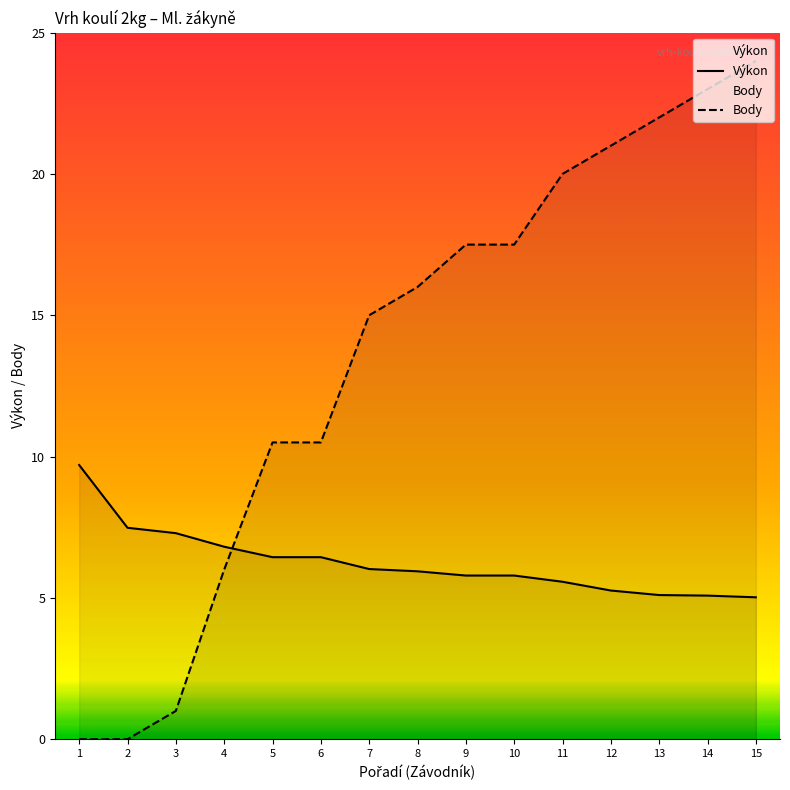

What is the value of the Výkon point at the 7th from the left?

6.0